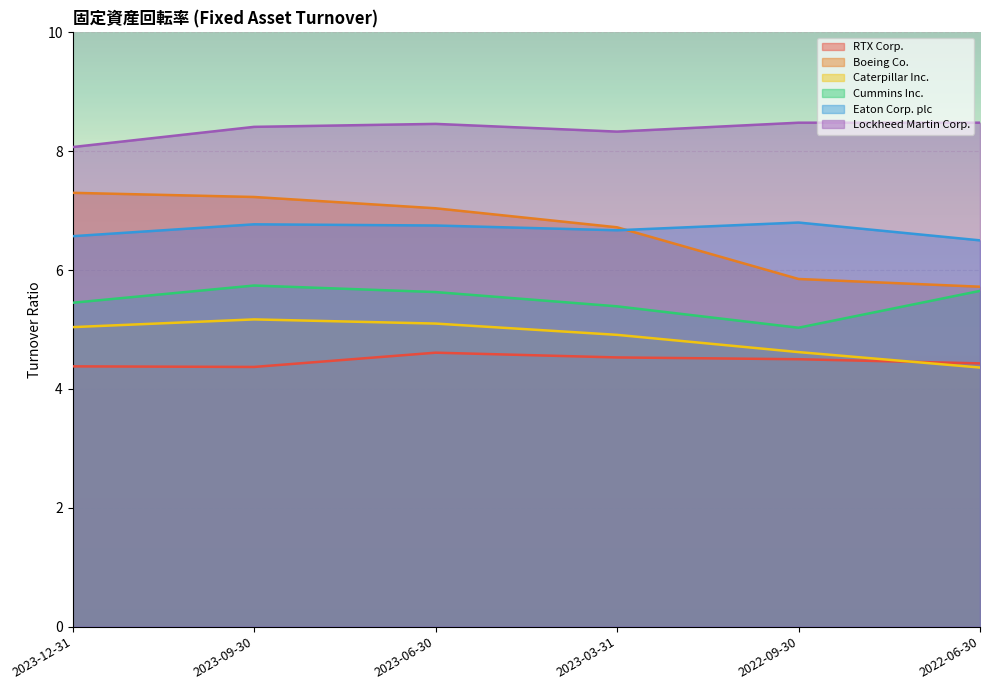

At which label is RTX Corp. closest to 4?

2023-09-30